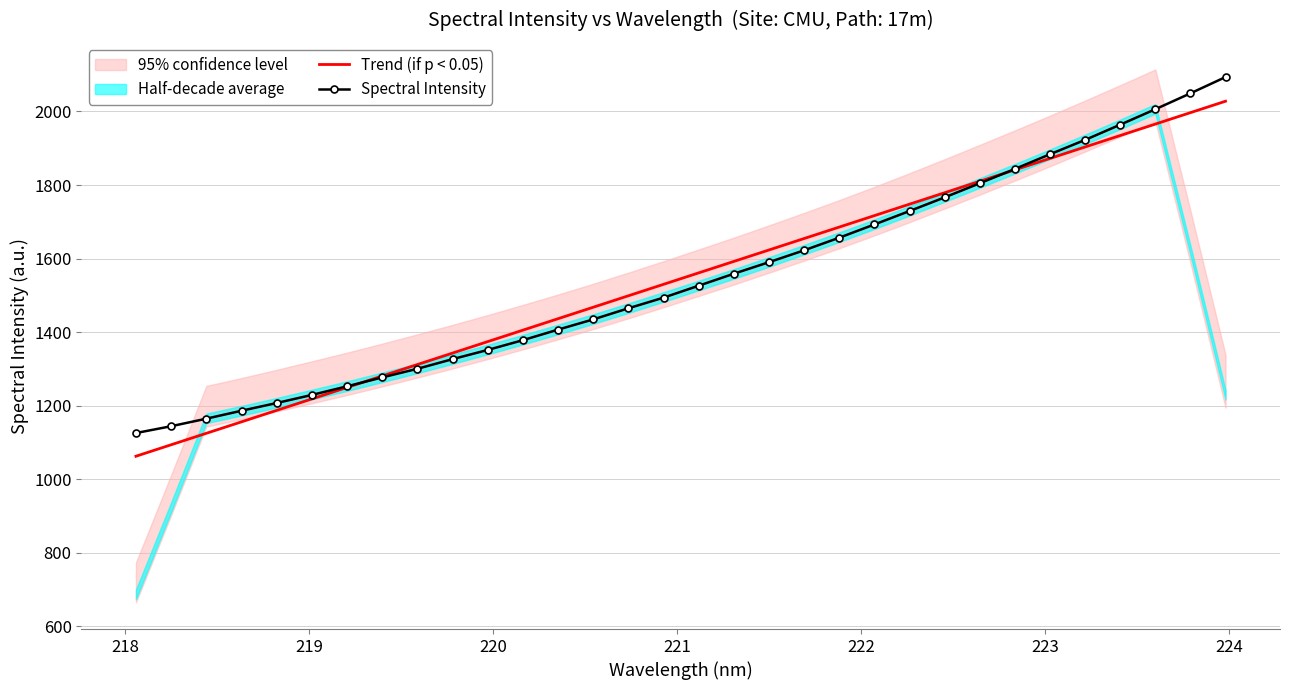

How many categories are shown in the chart?

32